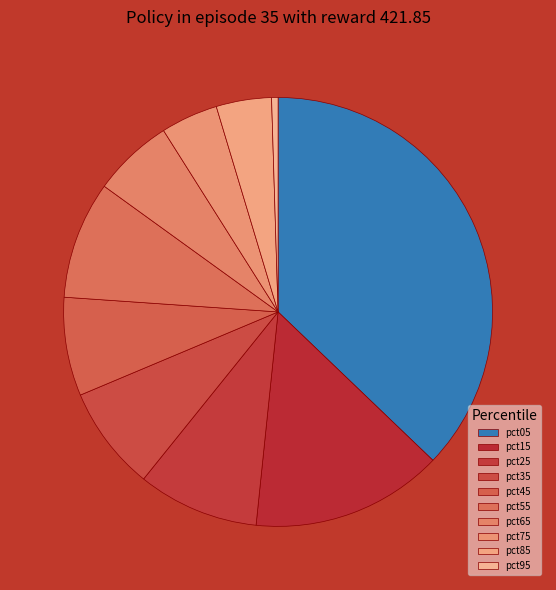

Does any single category account for the majority?

No